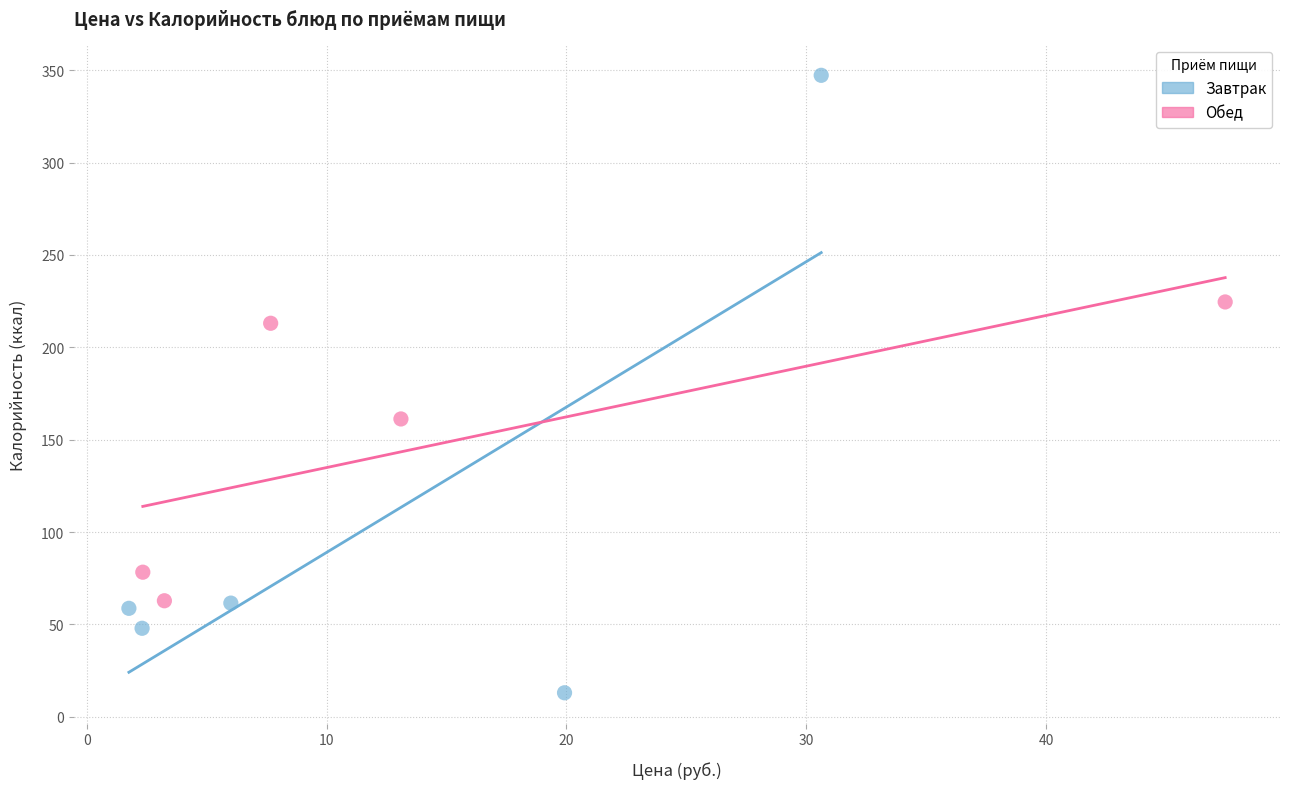

Which series contains the lowest Y value?

Завтрак